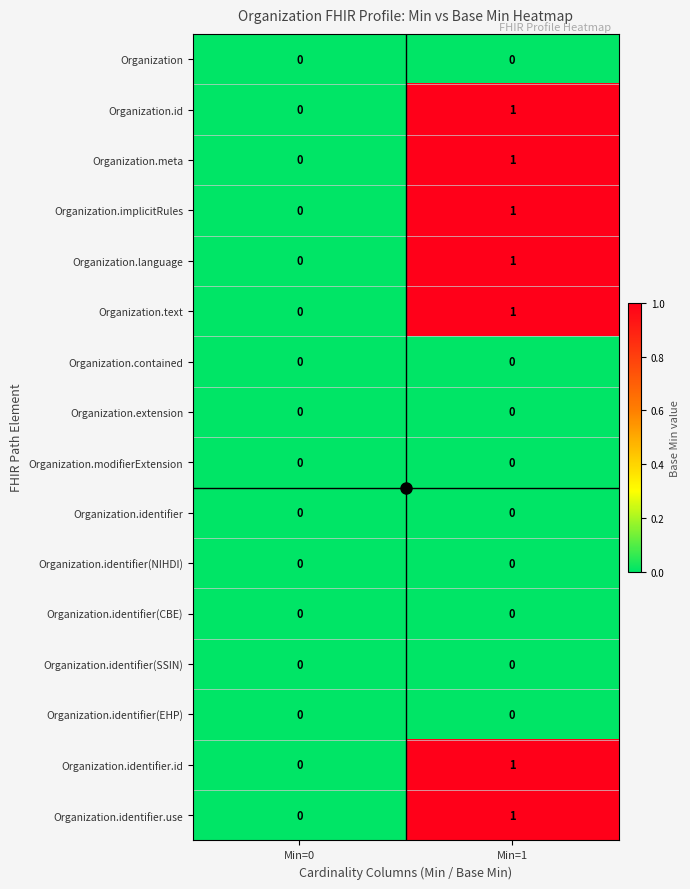

What is the greatest value displayed?

1